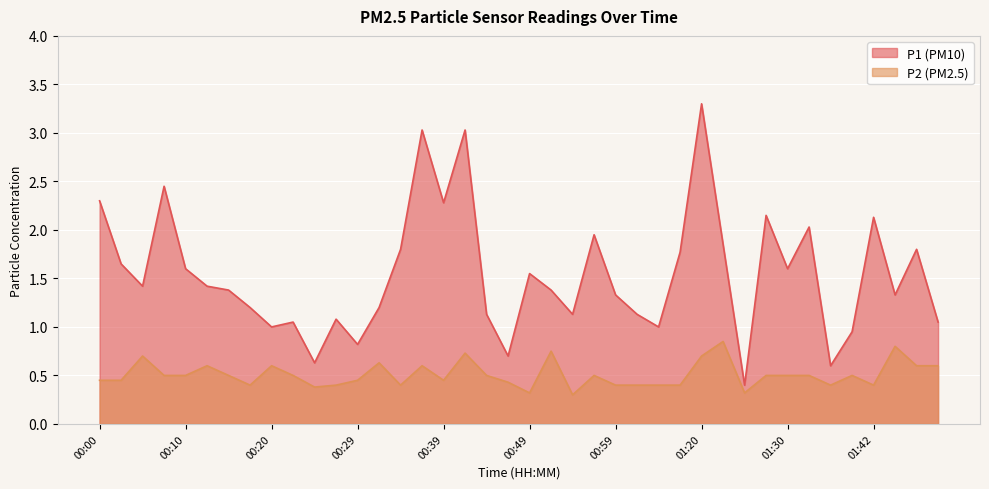

How many lines are shown in the chart?

2